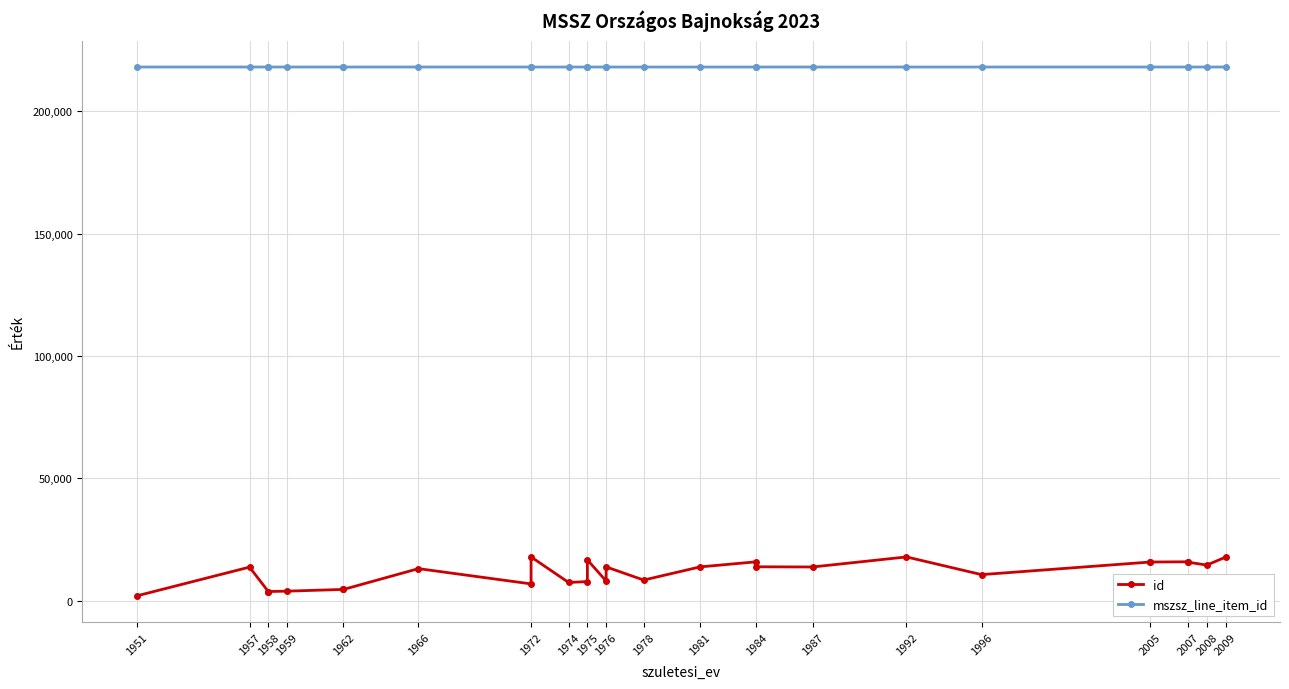

True or false: id and mszsz_line_item_id cross at least once.

False